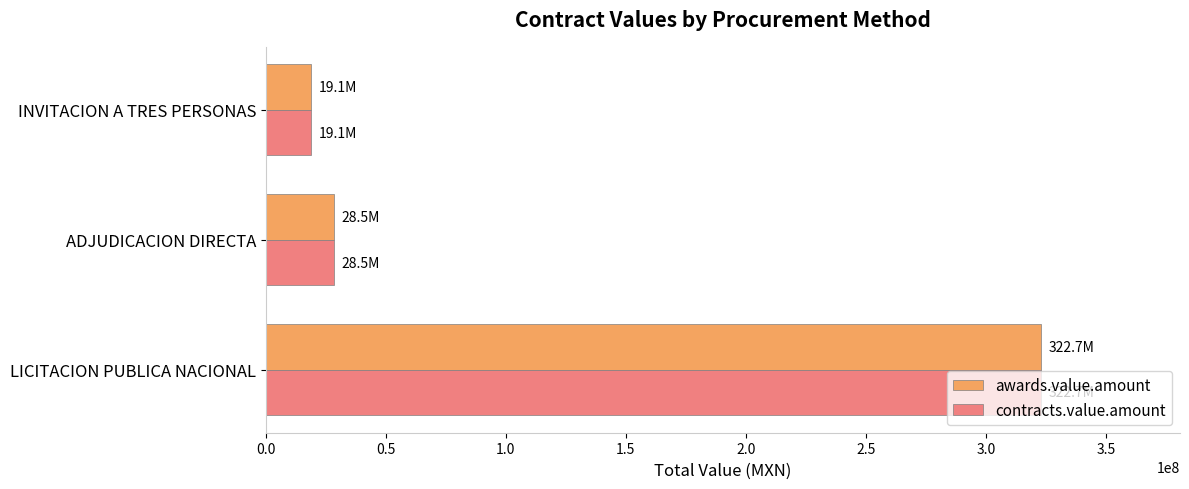

Rank the categories by awards.value.amount value from highest to lowest.

LICITACION PUBLICA NACIONAL, ADJUDICACION DIRECTA, INVITACION A TRES PERSONAS